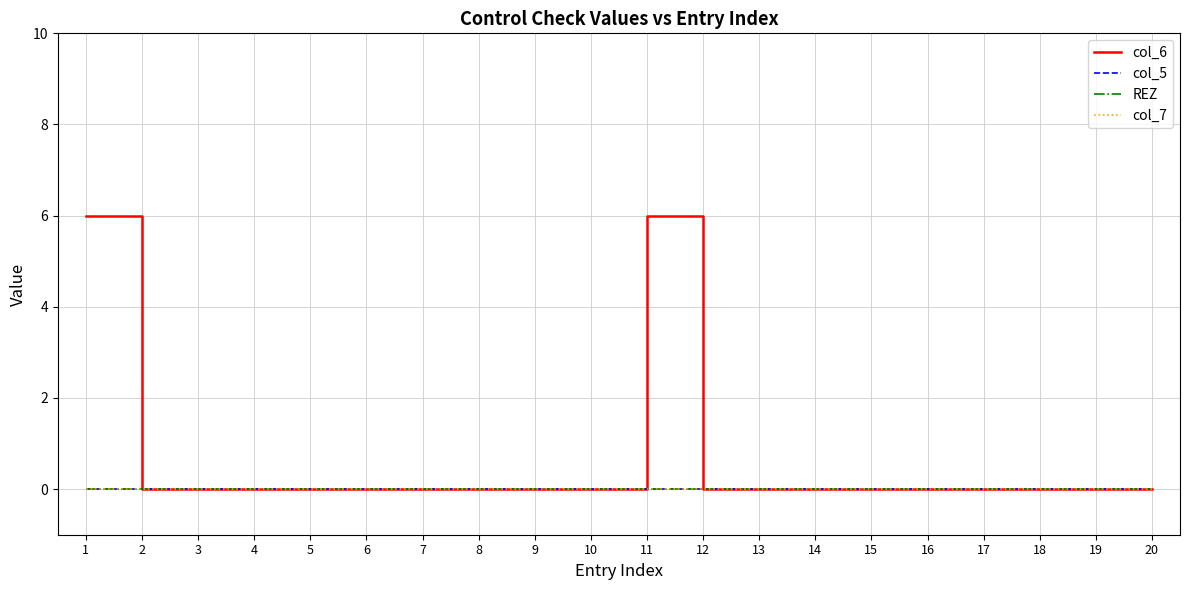

Does the chart display data point markers on the line(s)?

No